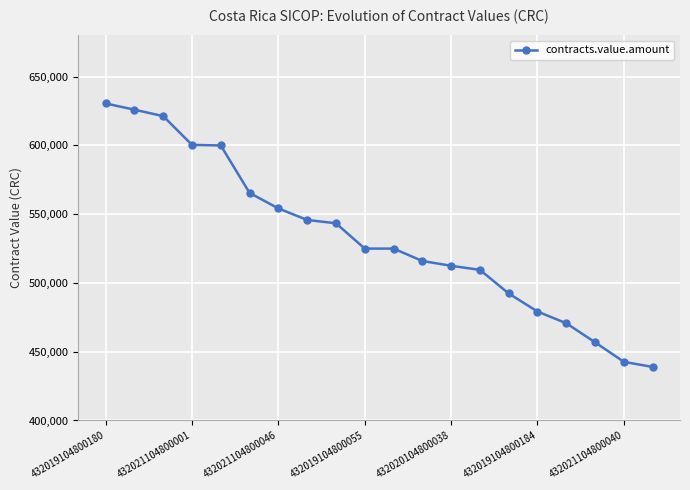

What is the greatest value displayed?

630531.0